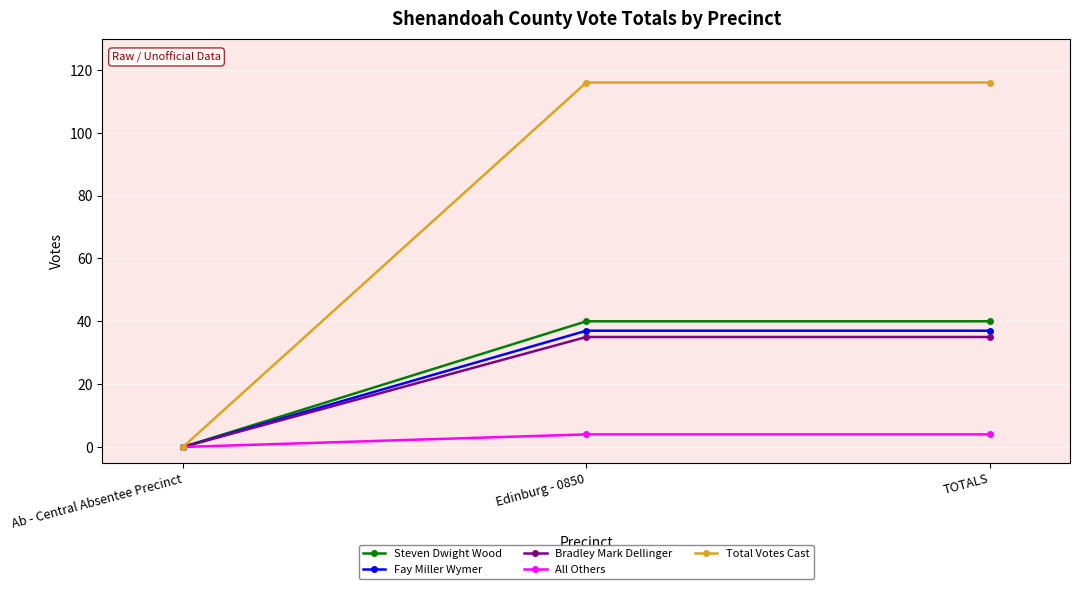

What are all the series names shown in the legend?

Steven Dwight Wood, Fay Miller Wymer, Bradley Mark Dellinger, All Others, Total Votes Cast